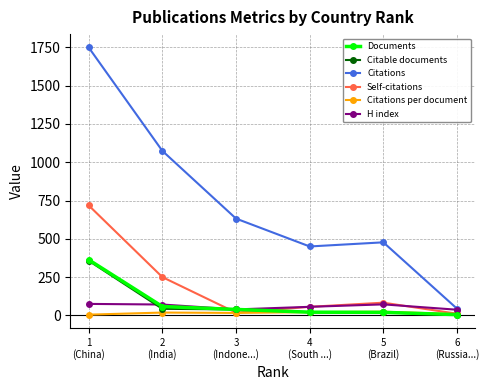

What position from the right is 6
(Russia...)?

1